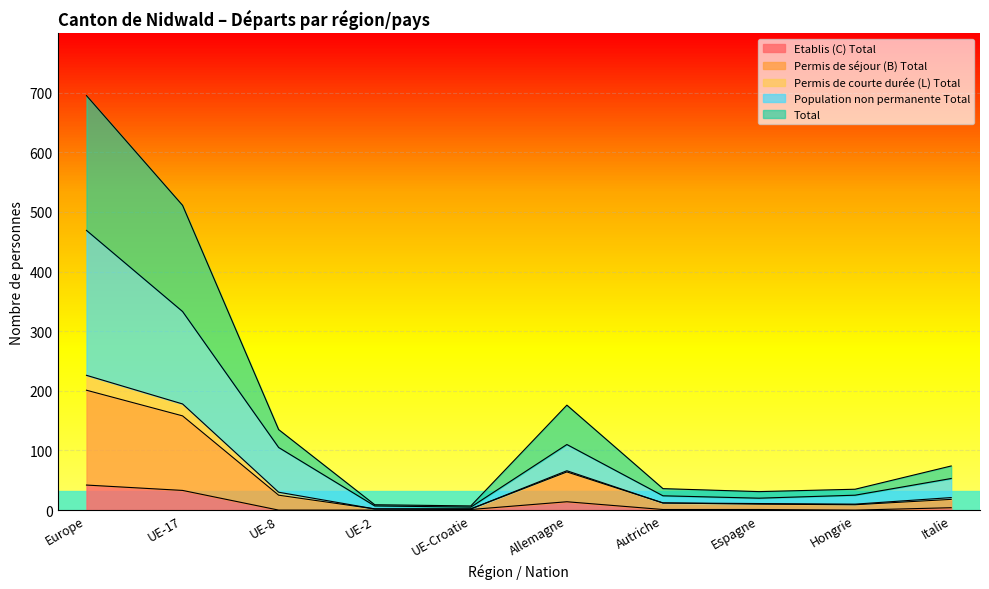

At how many categories does at least one series exceed 37?

5